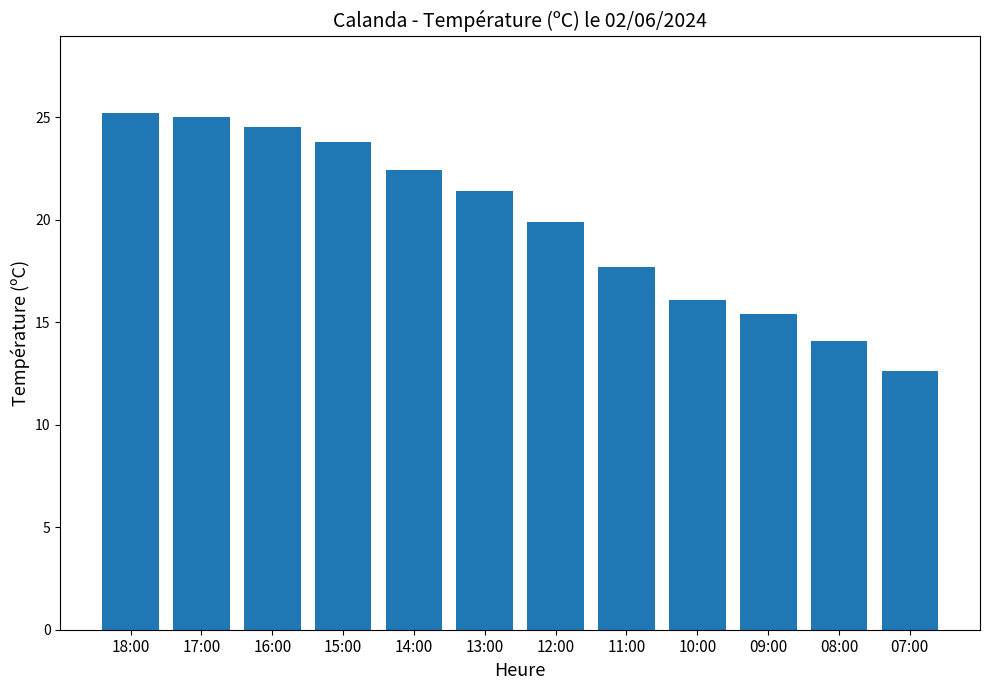

What is the change in value from 17:00 to 07:00?

-12.4